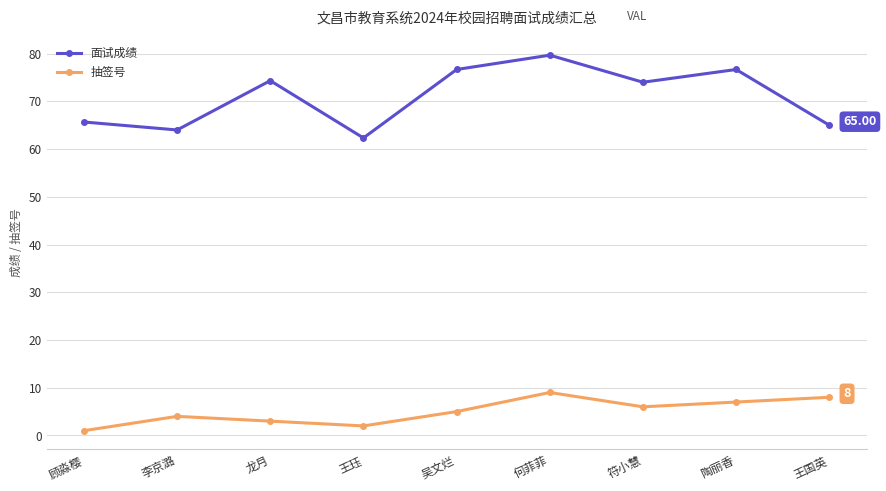

What is the sum of all 抽签号 values?

45.0